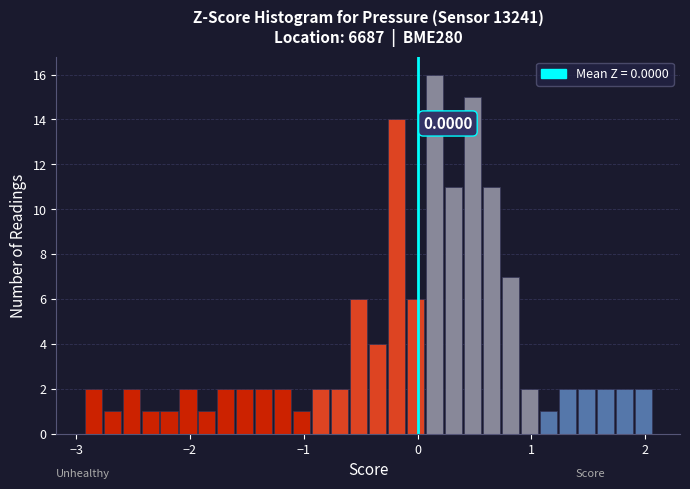

Read against the x-axis, roughly where is the centre of the tallest bar?

0.1